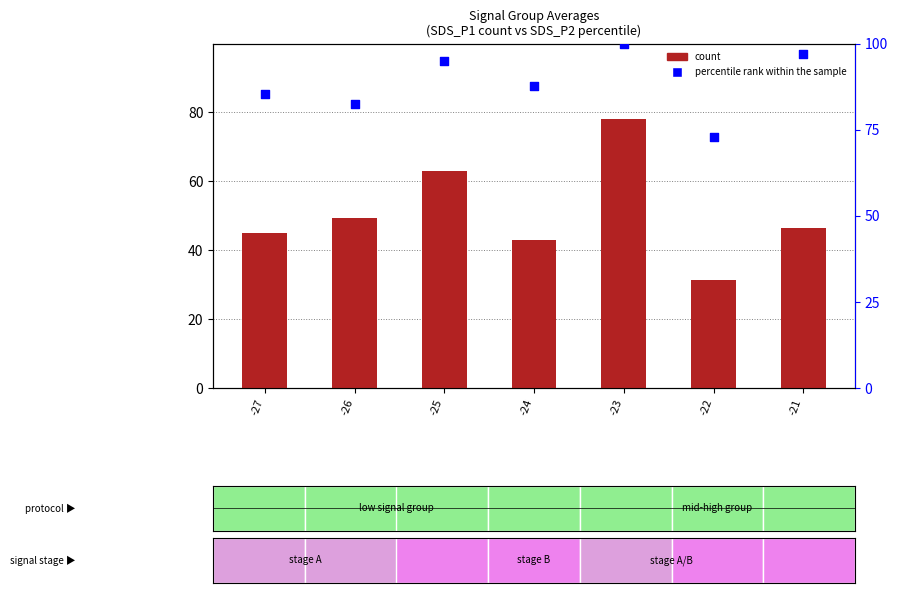

What are all the series names shown in the legend?

count, percentile rank within the sample